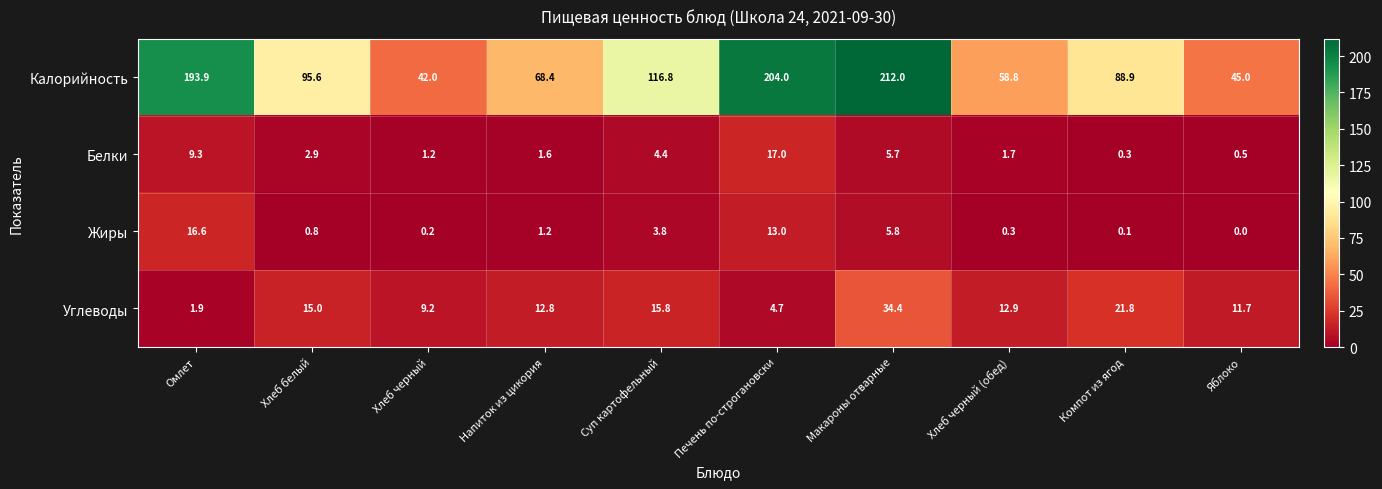

What is the total value across all series at Яблоко?

57.2